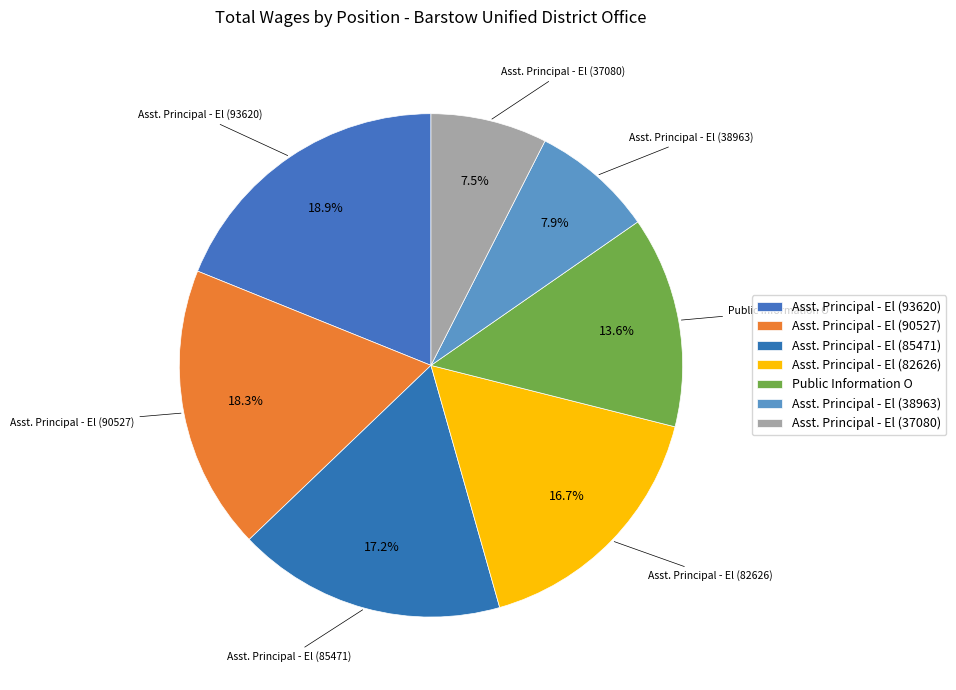

Which category has the smallest portion of the pie?

Asst. Principal - El (37080)